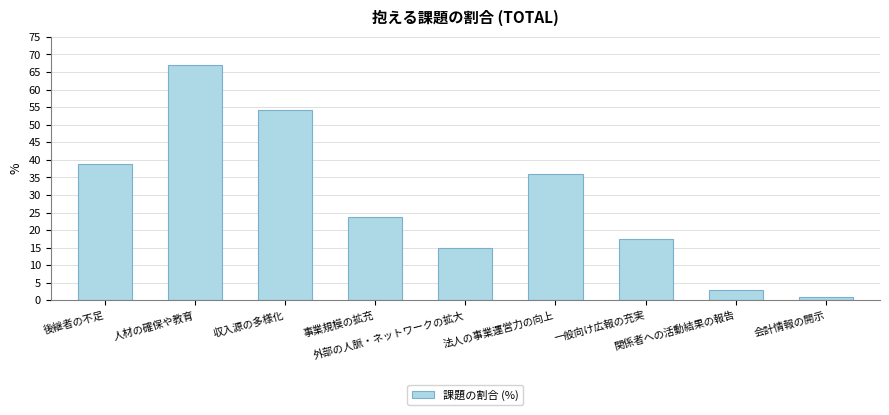

How many categories are shown in the chart?

9